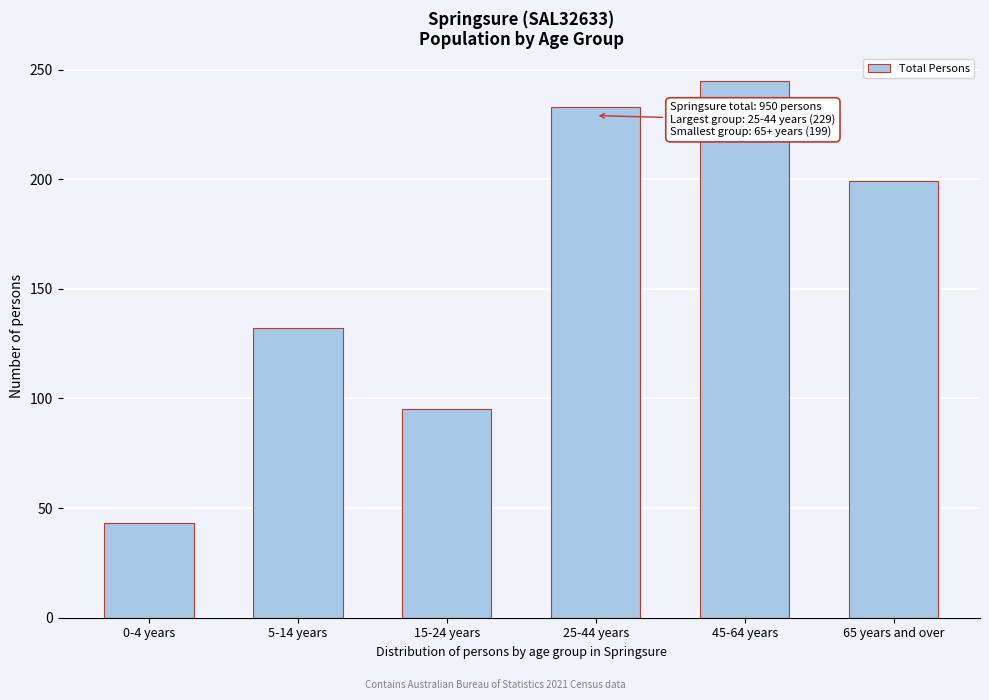

Reading left to right, extract all data points from this chart.

43	132	95	233	245	199